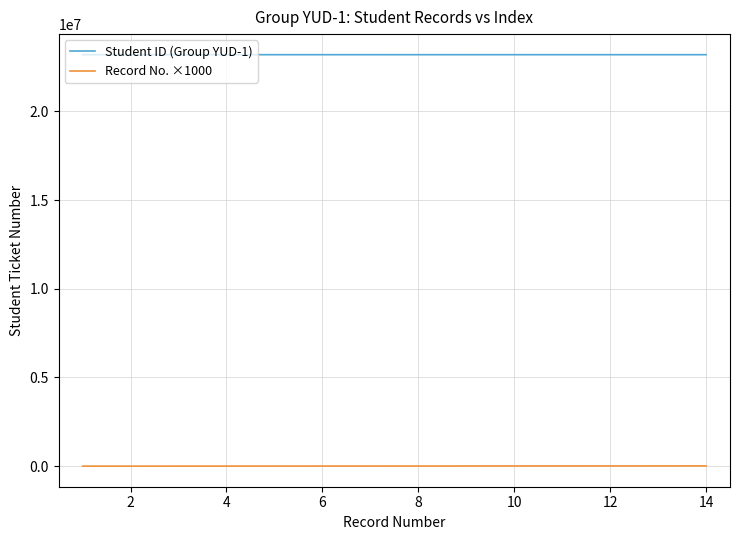

Which series has the largest total across all categories?

Student ID (Group YUD-1)